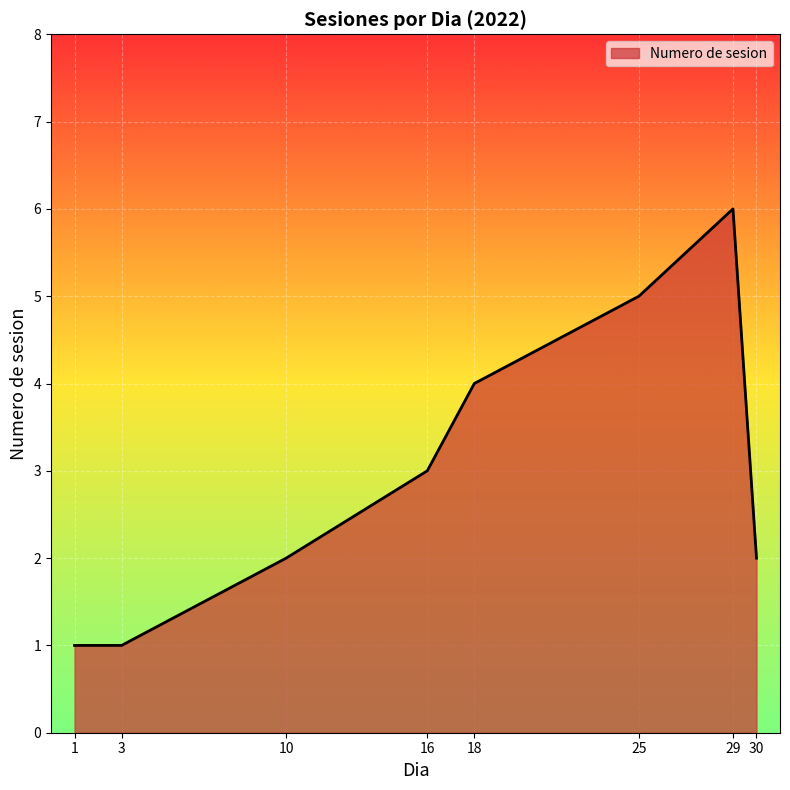

Which category has the highest value across all series?

29